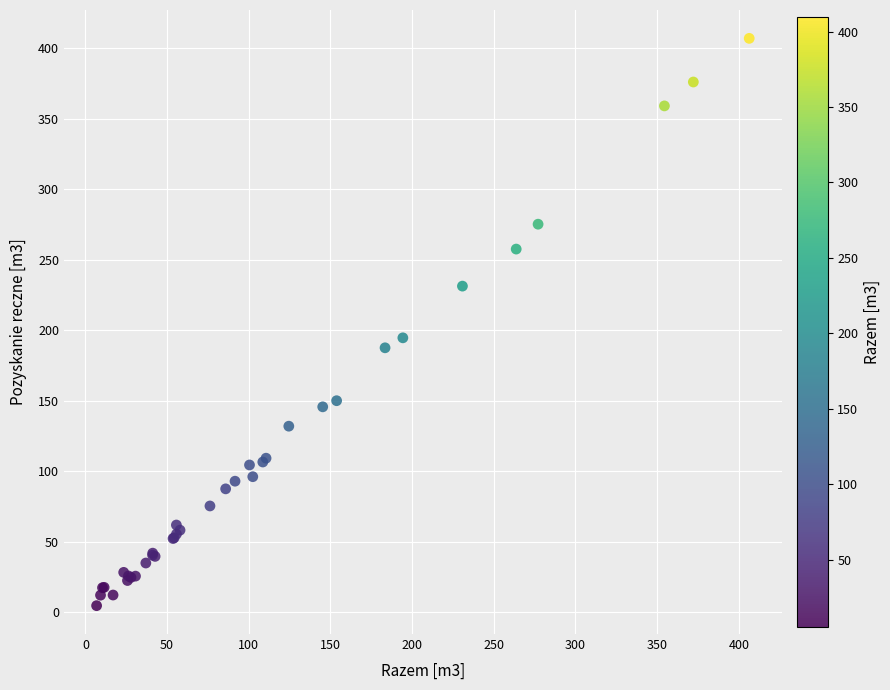

What Y value in the scatter plot is closest to 205?

194.6